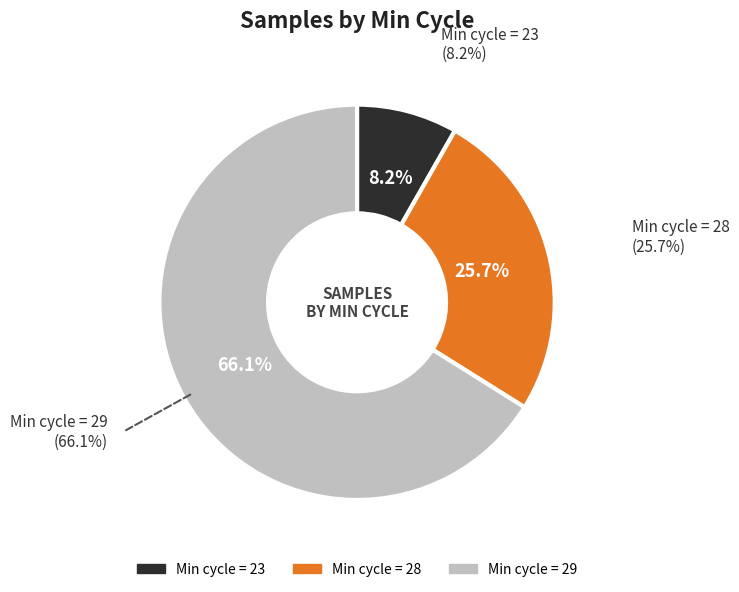

Does any single category account for the majority?

Yes